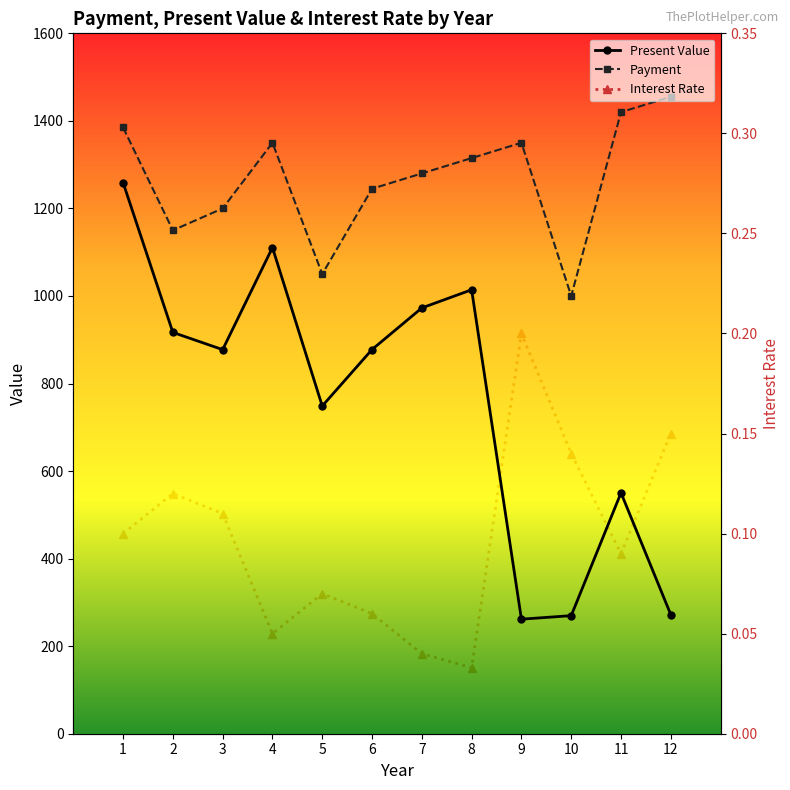

List the labels in order of Present Value value, smallest first.

9, 10, 12, 11, 5, 3, 6, 2, 7, 8, 4, 1